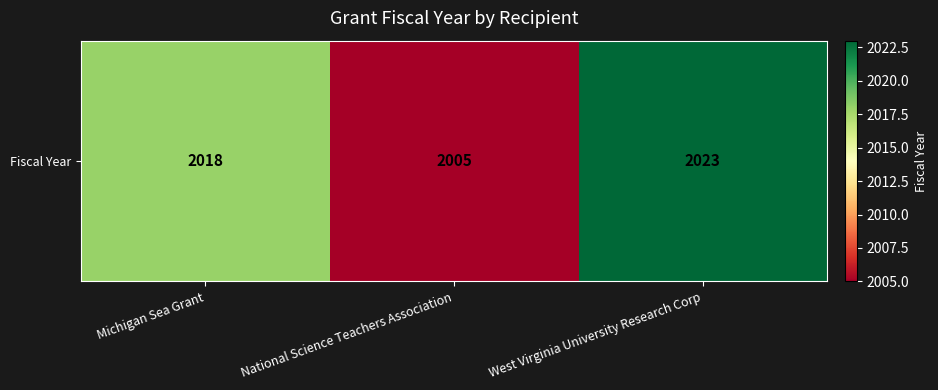

List the labels in order of value, smallest first.

National Science Teachers Association, Michigan Sea Grant, West Virginia University Research Corp